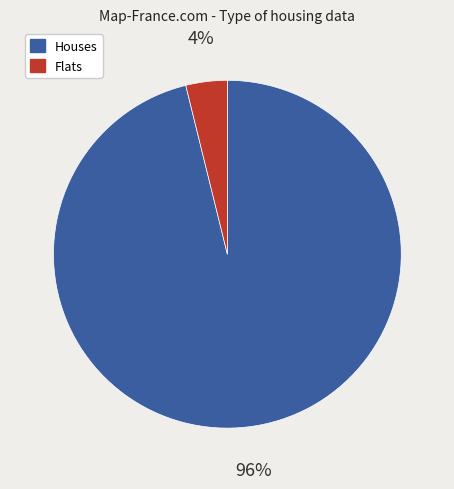

Count the number of slices in the pie.

2